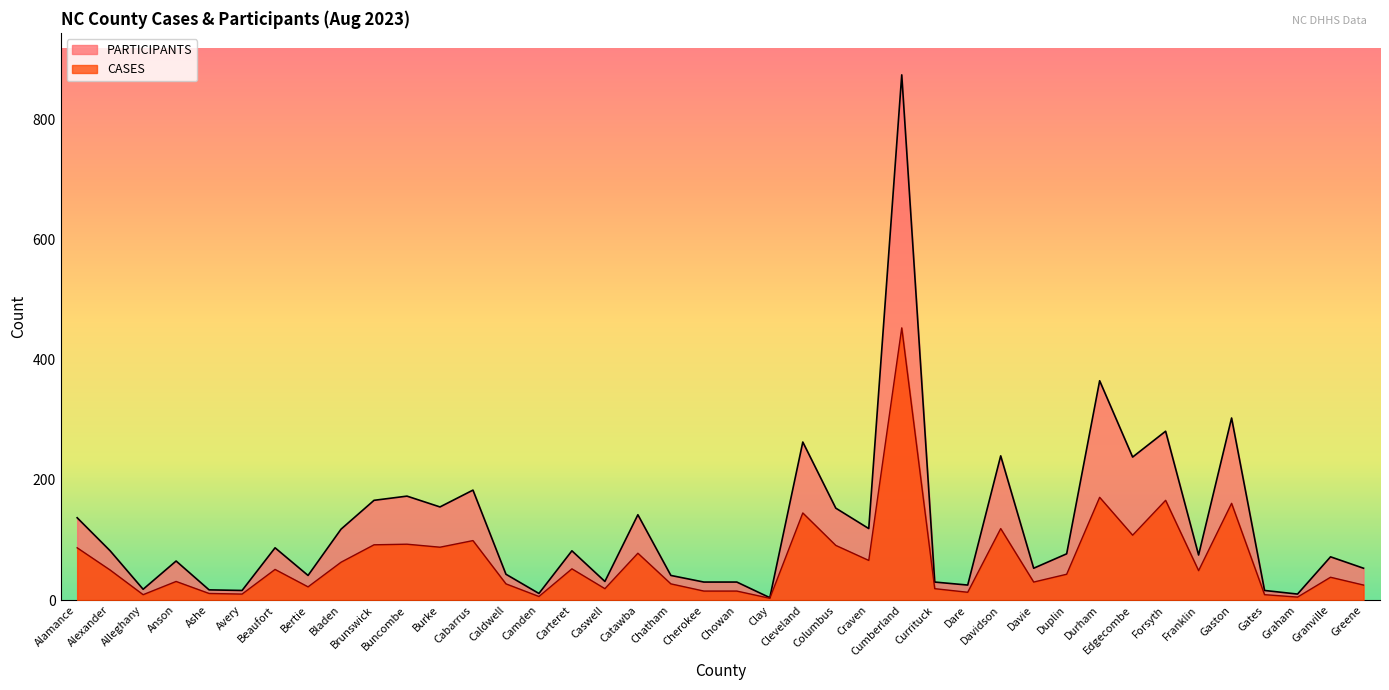

What is the label of the 17th point from the left?

Caswell